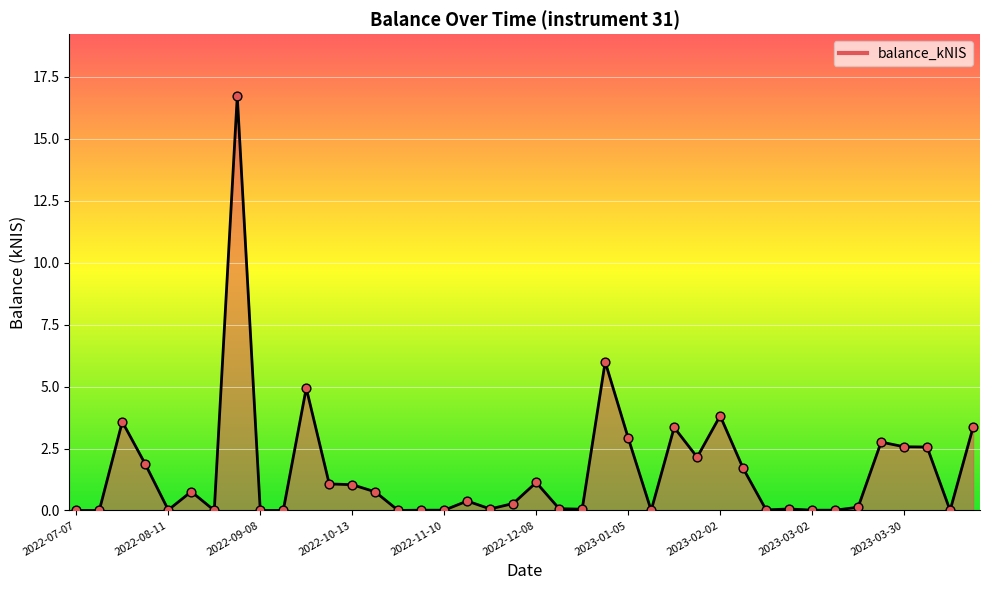

What is the greatest value displayed?

16.7